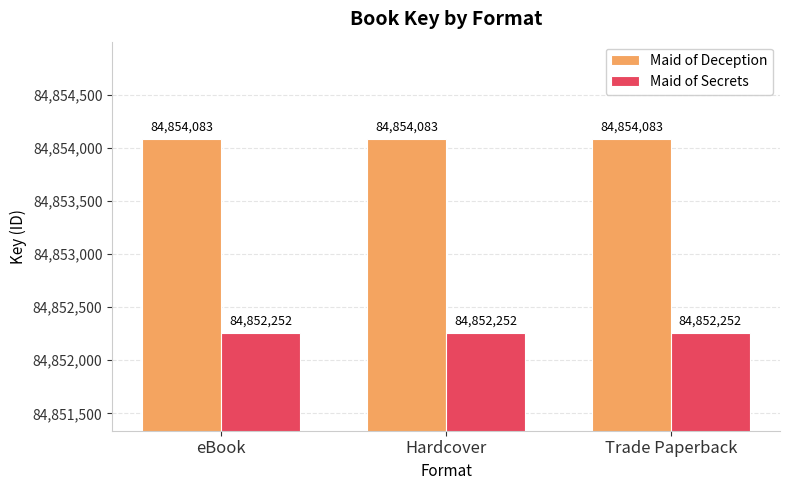

Is the value of Maid of Deception at Trade Paperback greater than the value of Maid of Secrets at eBook?

Yes